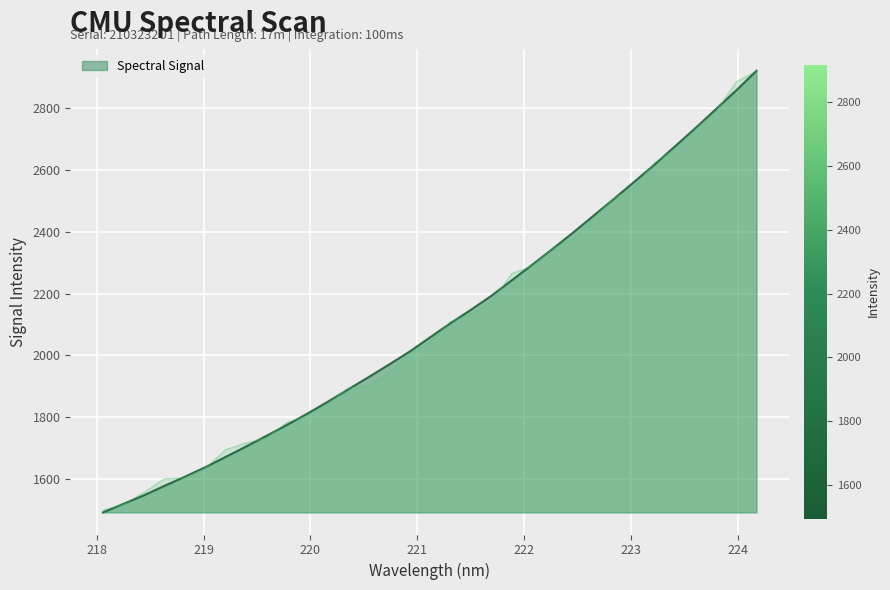

What is the label of the 3rd point from the left?

218.442